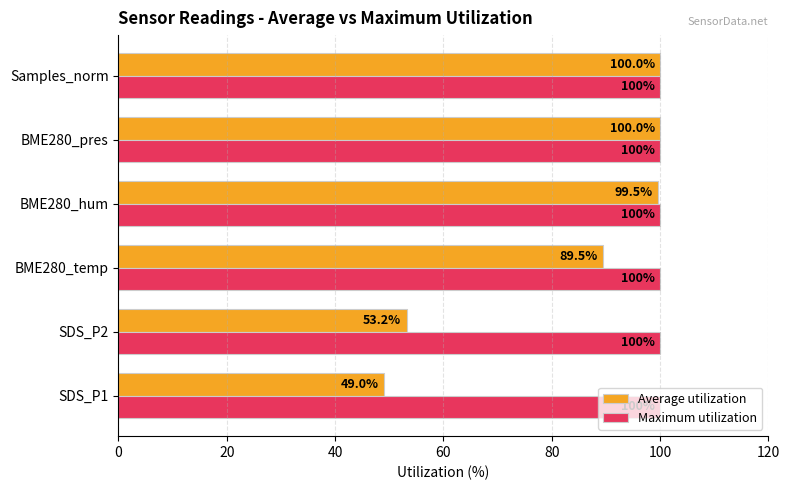

At how many categories does at least one series exceed 79?

6